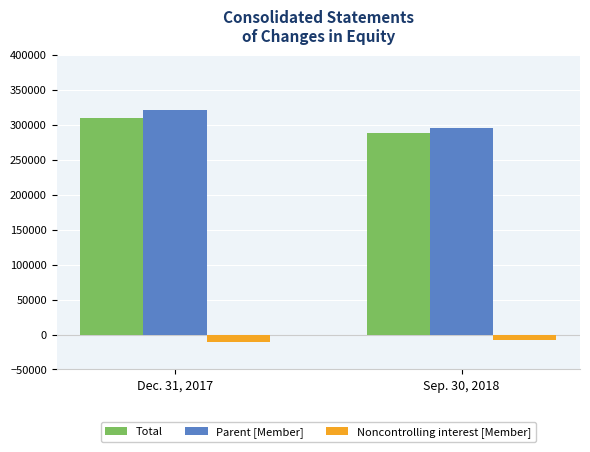

What is the spread (max minus min) of values at Dec. 31, 2017?

331774